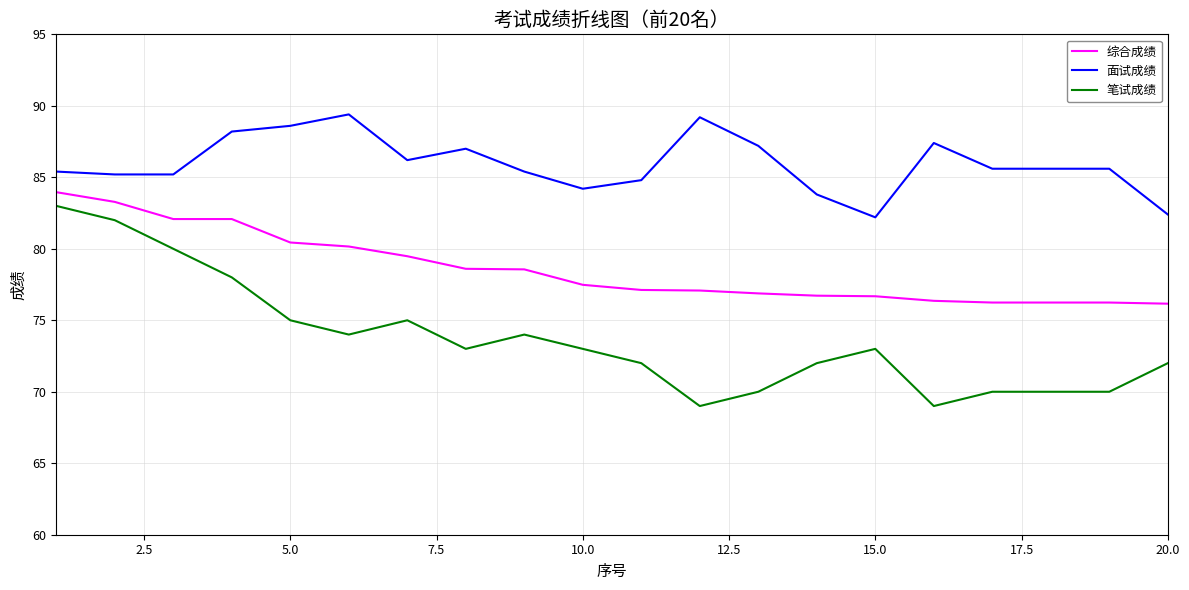

Which series has the widest spread of values?

笔试成绩